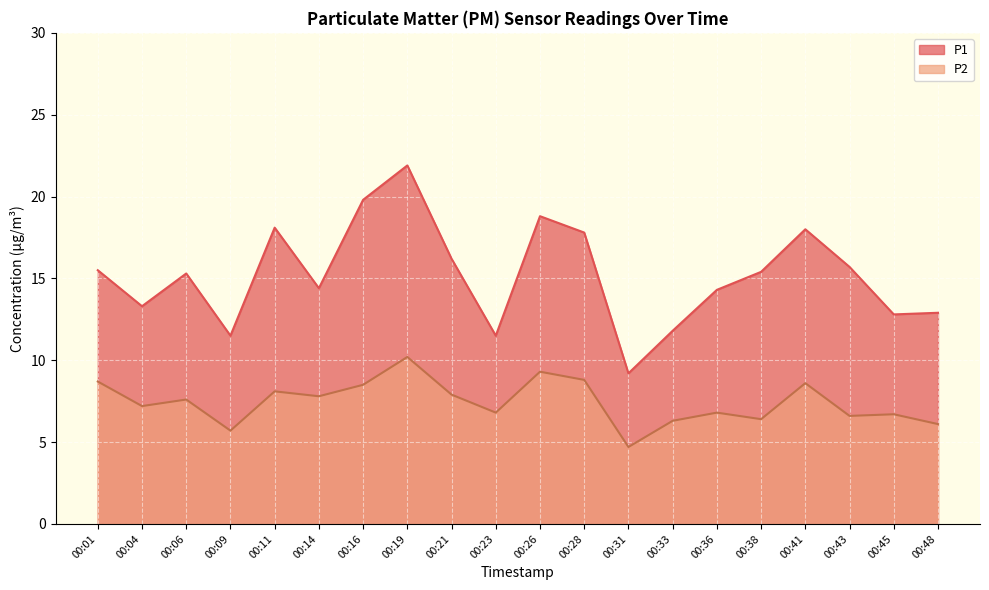

Reading left to right, transcribe all the data shown in this chart.

P1: 00:01=15.5	00:04=13.3	00:06=15.3	00:09=11.5	00:11=18.1	00:14=14.4	00:16=19.8	00:19=21.9	00:21=16.2	00:23=11.5	00:26=18.8	00:28=17.8	00:31=9.2	00:33=11.8	00:36=14.3	00:38=15.4	00:41=18.0	00:43=15.7	00:45=12.8	00:48=12.9
P2: 00:01=8.7	00:04=7.2	00:06=7.6	00:09=5.7	00:11=8.1	00:14=7.8	00:16=8.5	00:19=10.2	00:21=7.9	00:23=6.8	00:26=9.3	00:28=8.8	00:31=4.7	00:33=6.3	00:36=6.8	00:38=6.4	00:41=8.6	00:43=6.6	00:45=6.7	00:48=6.1